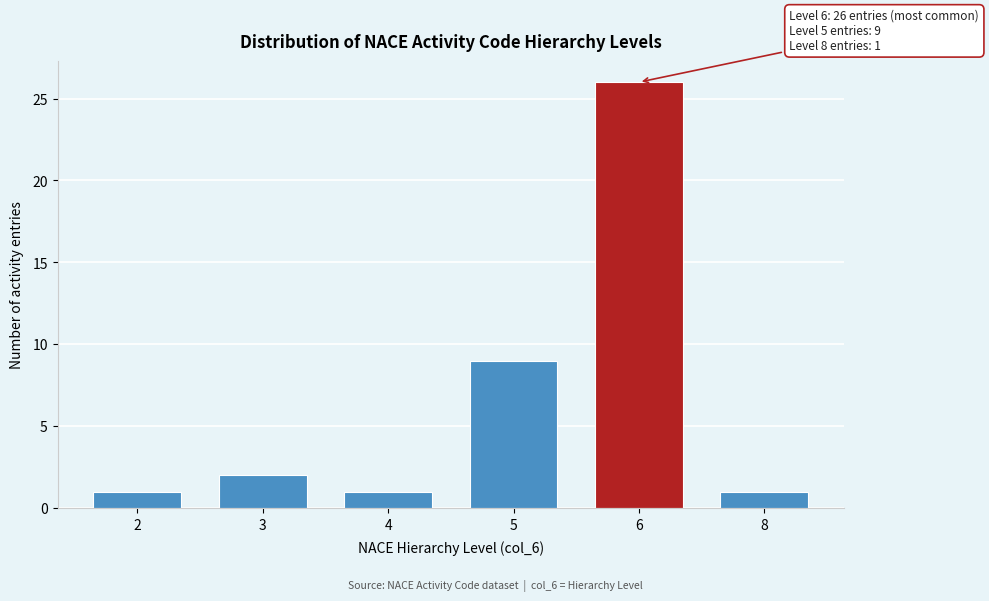

Reading right to left, list all the values displayed in this chart.

1	26	9	1	2	1